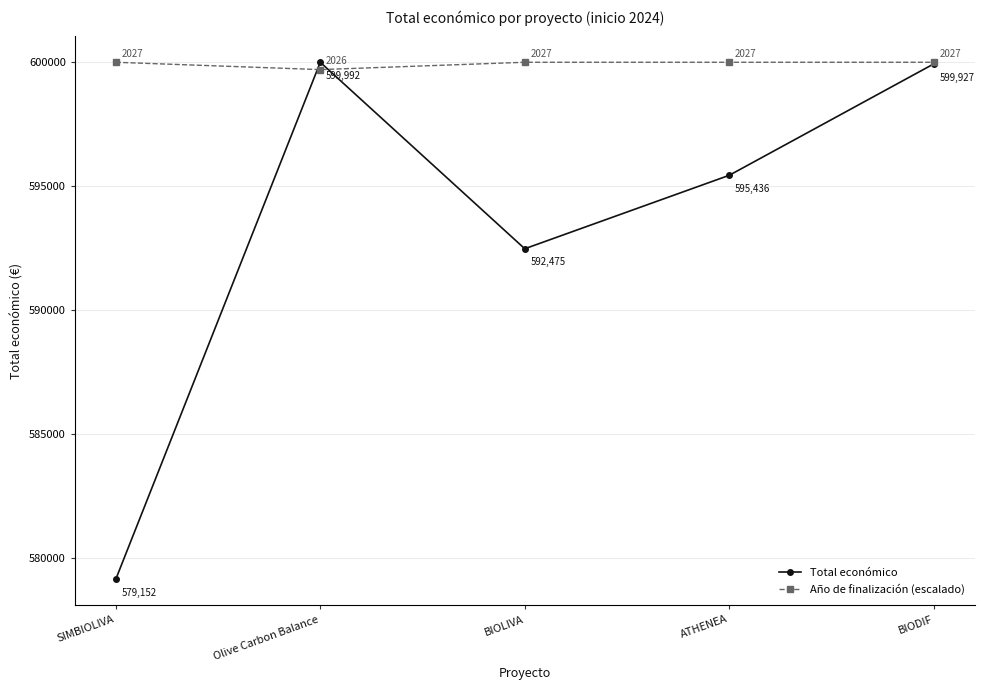

What is the difference between the maximum and minimum values in the Año de finalización (escalado) series?

296